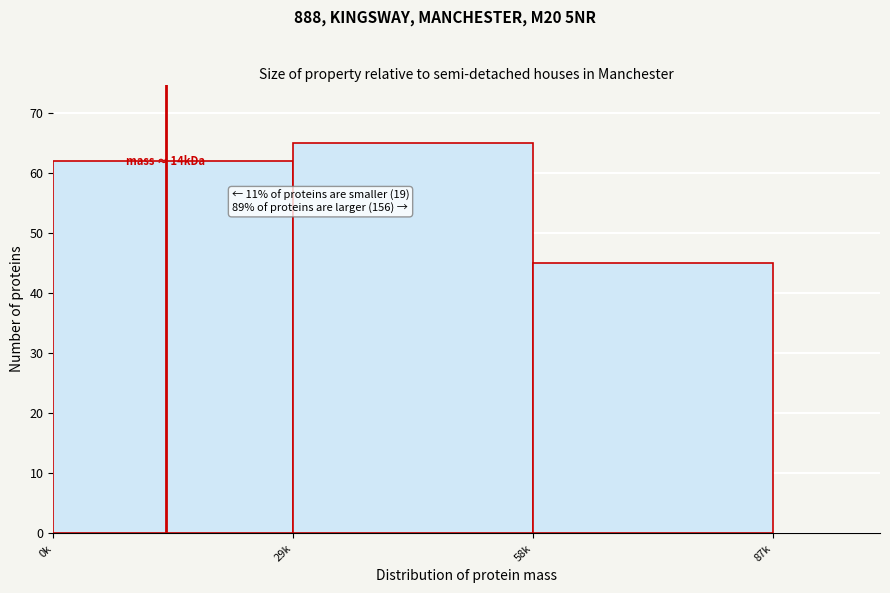

Reading right to left, transcribe all the data shown in this chart.

45	65	62